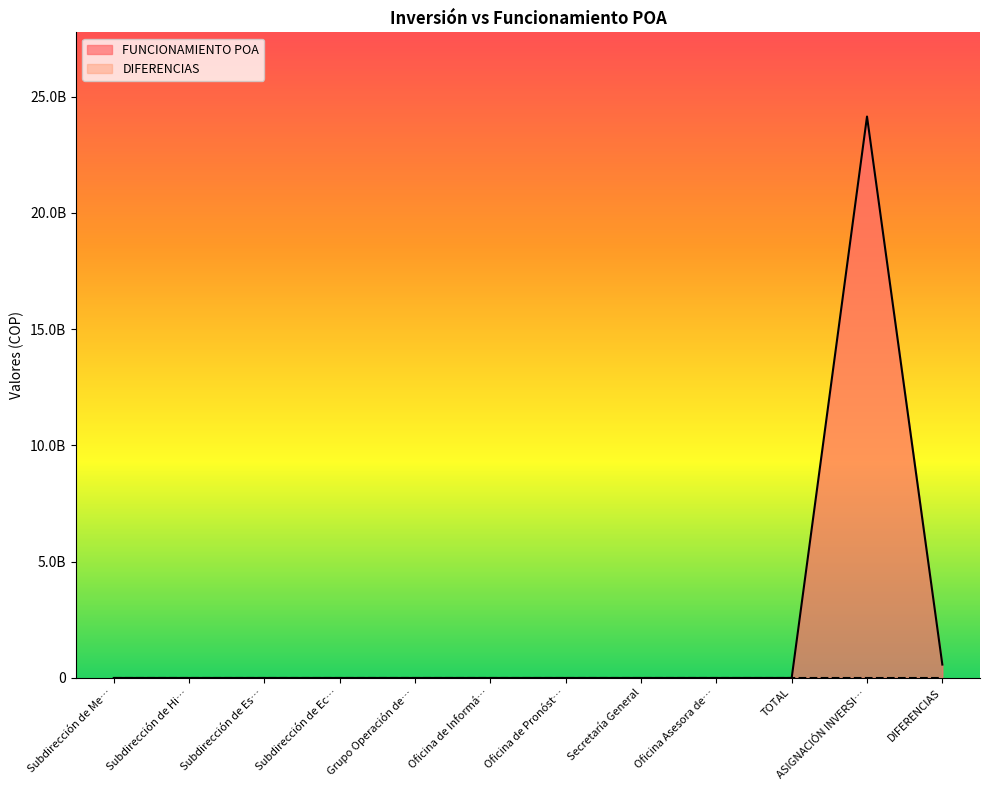

The value at Secretaría General is 0. True or false?

True